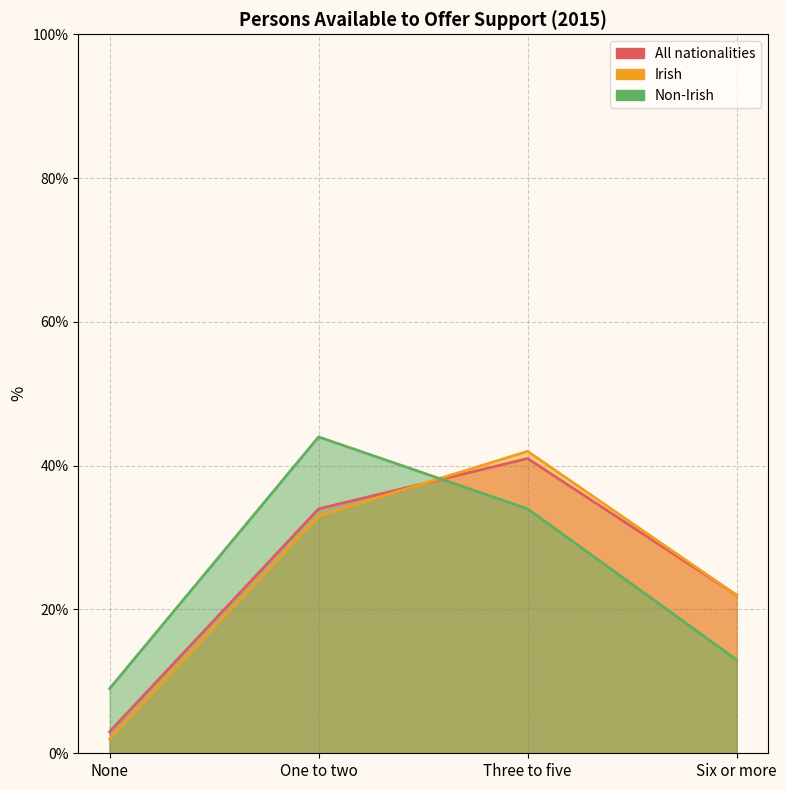

What is the maximum value shown in the chart?

44